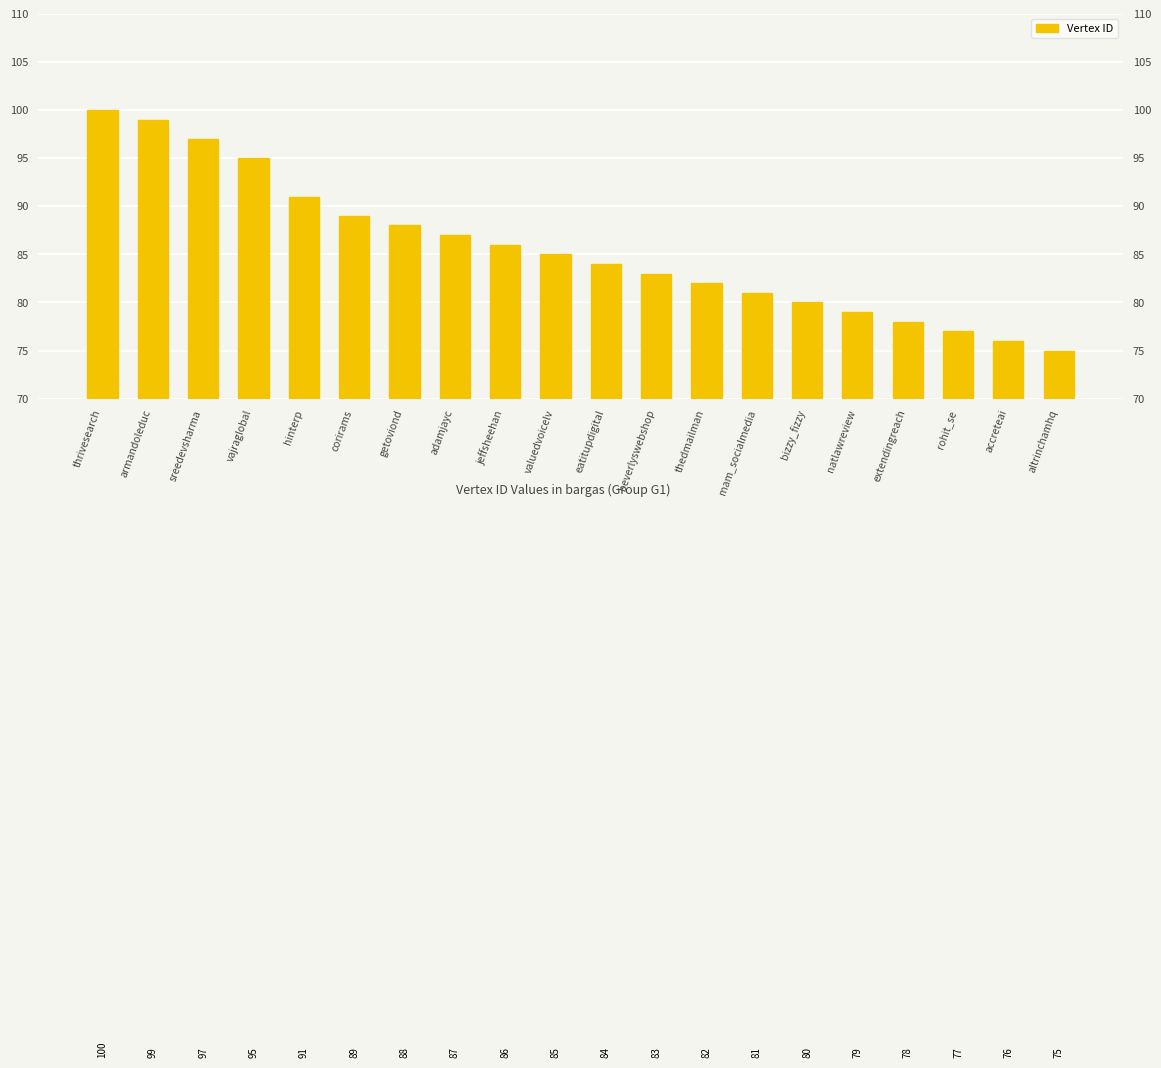

What is the sum of all values?

1712